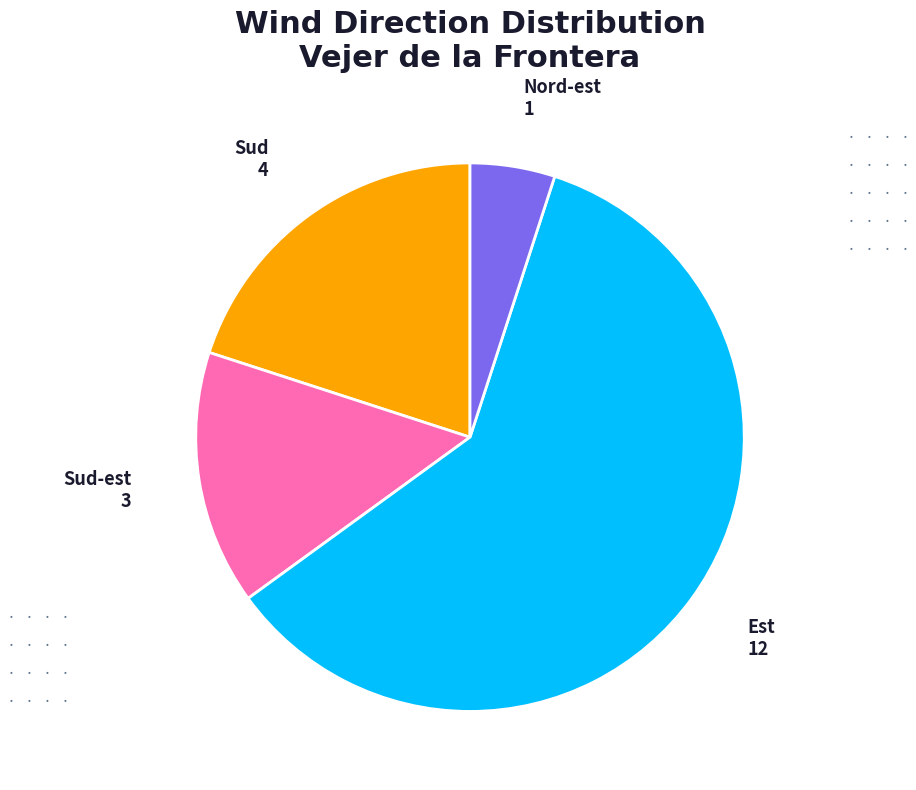

Is Sud the majority of the pie?

No